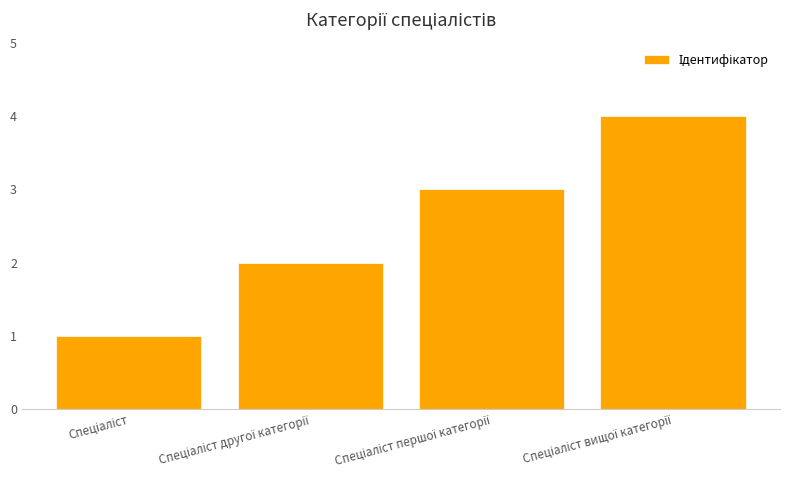

Reading left to right, what are all the values shown in this chart?

1	2	3	4